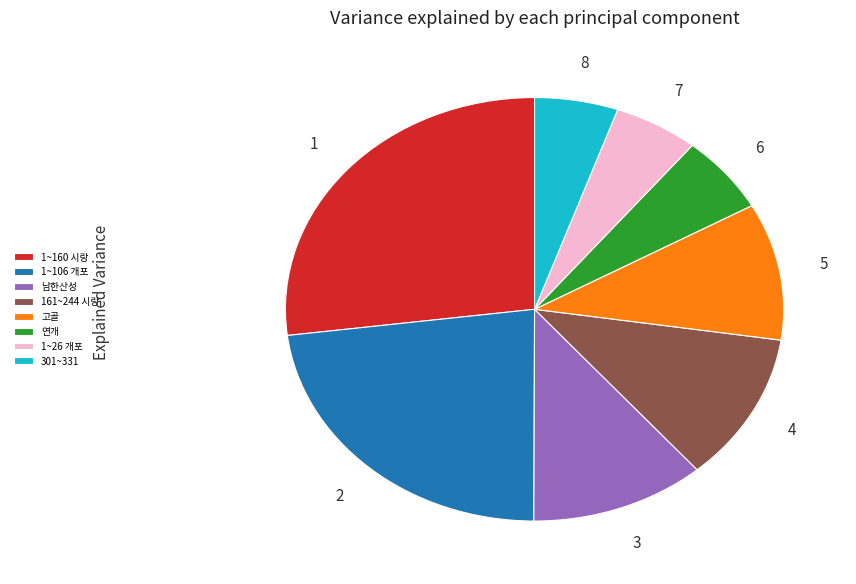

The 연개 slice represents 18% of the pie. True or false?

False